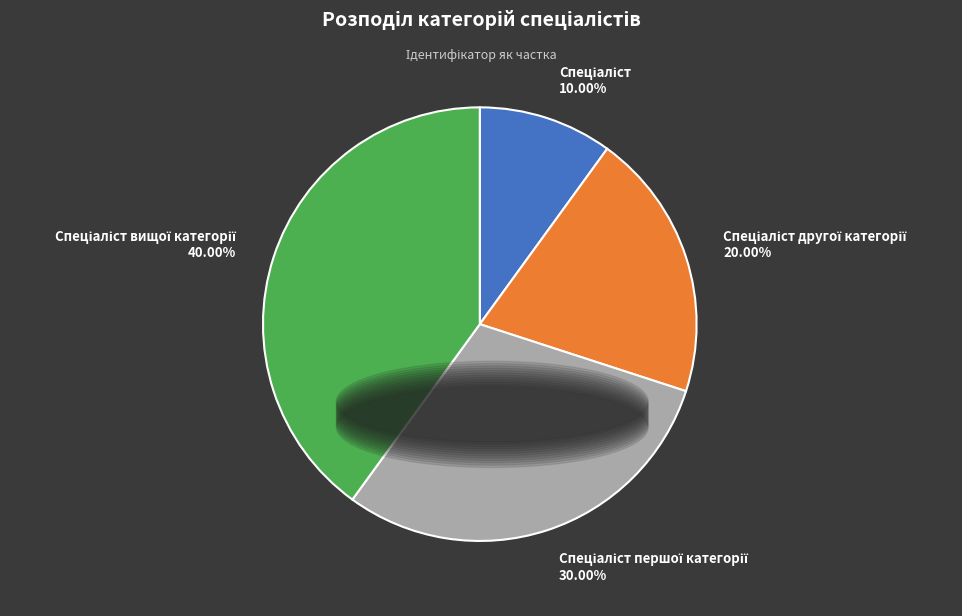

Is there a majority slice in this chart?

No